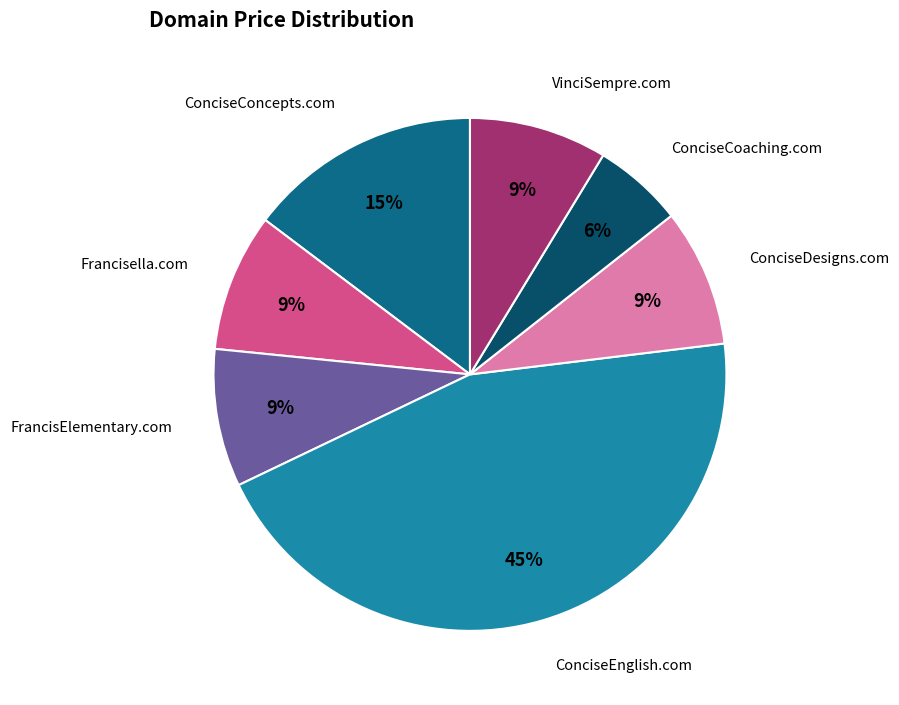

To the nearest percent, what is the average slice percentage?

14%